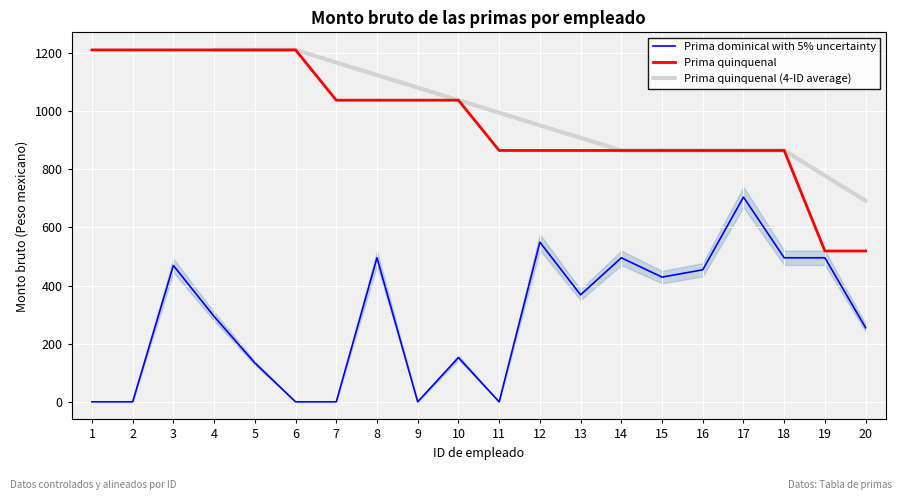

What is the difference between the second highest and second lowest values in the Prima dominical series?

549.0